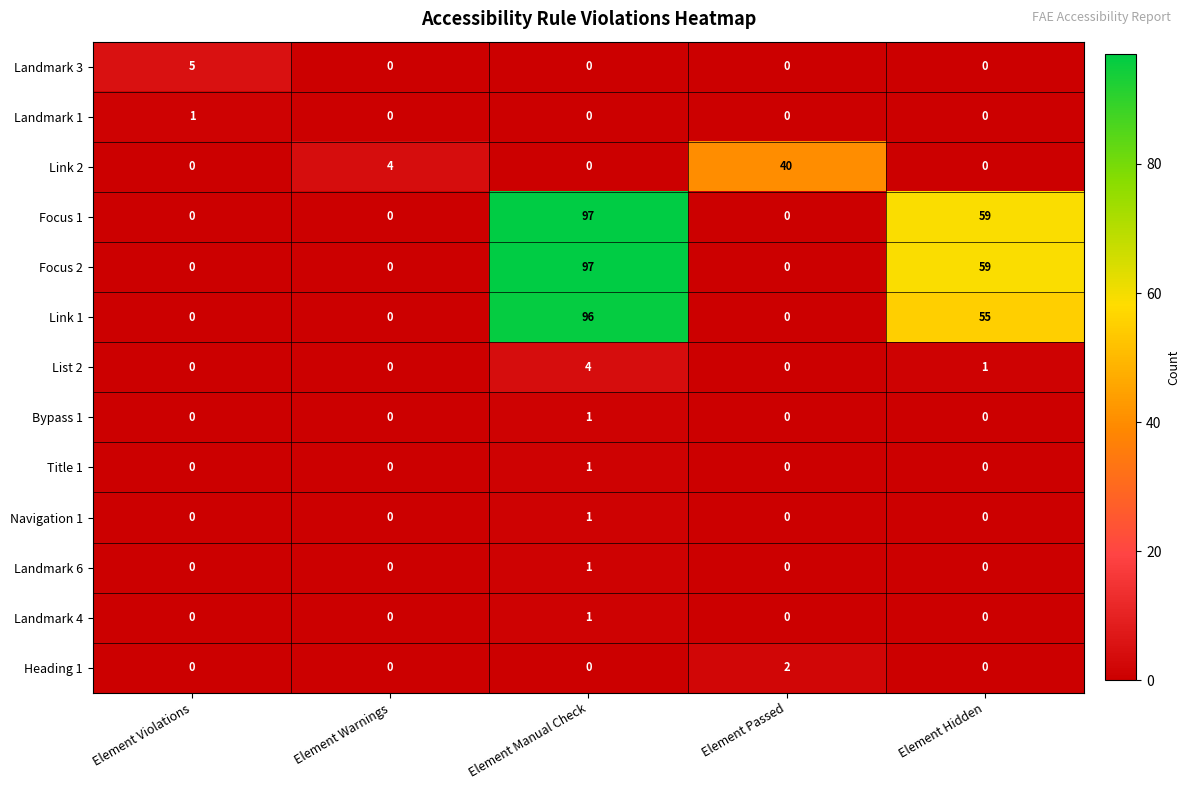

The value of Focus 1 at Element Warnings is 0. True or false?

True